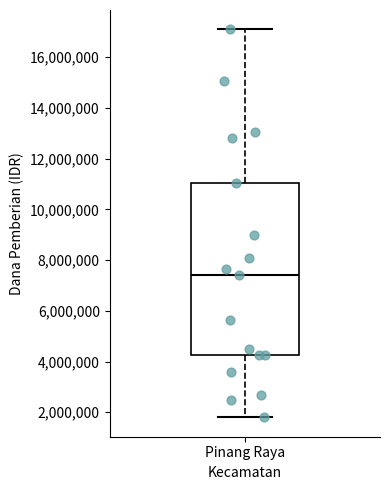

Read this box plot against the y-axis: the position of the median line, the range covered by the box, and the ends of both whiskers. The values are not printed on the chart, so give them approximately, as read against the axis.

median 7400000, box 4200000 to 11000000, whiskers 1800000 to 17200000